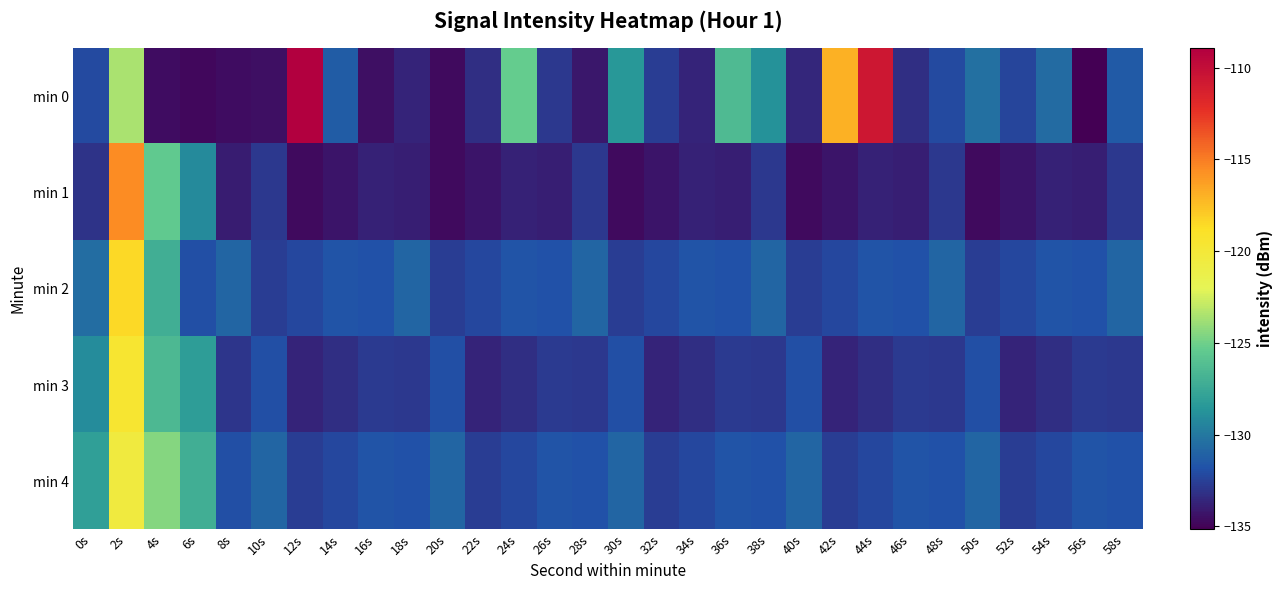

Which series has the widest spread of values?

min 0